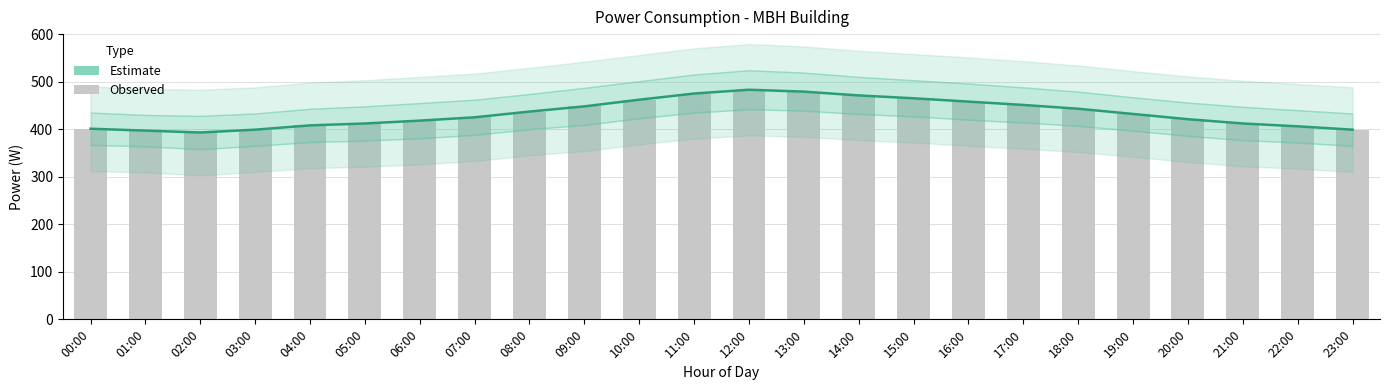

Reading right to left, what are all the values shown in this chart?

Estimate: 399	406	412	421	432	443	451	458	465	471	479	483	475	462	448	437	425	418	412	408	399	393	397	401
power (bar): 399	406	412	421	432	443	451	458	465	471	479	483	475	462	448	437	425	418	412	408	399	393	397	401